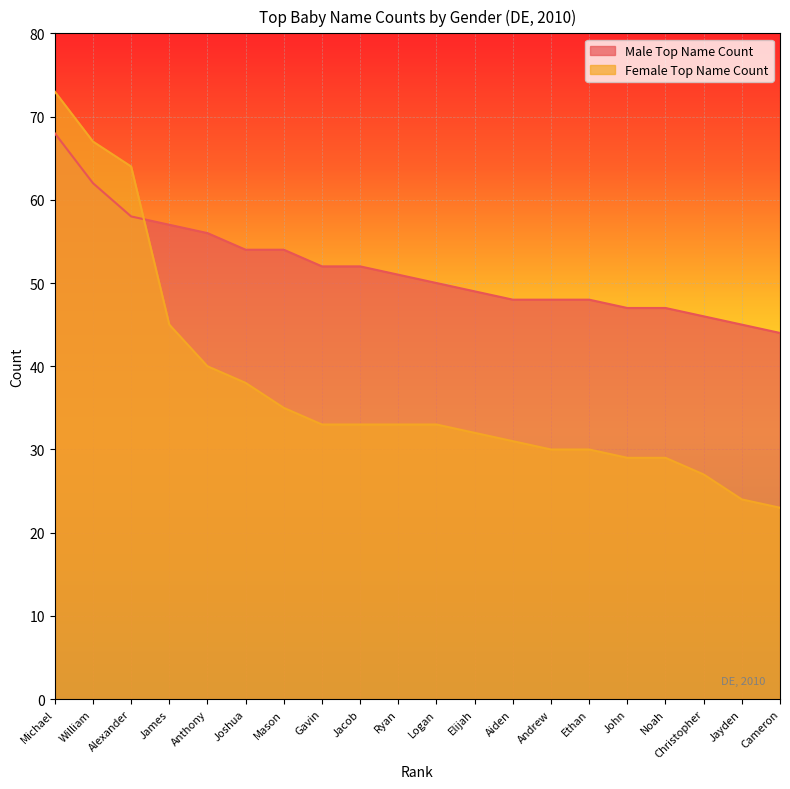

What is the label of the 1st point from the left?

Michael